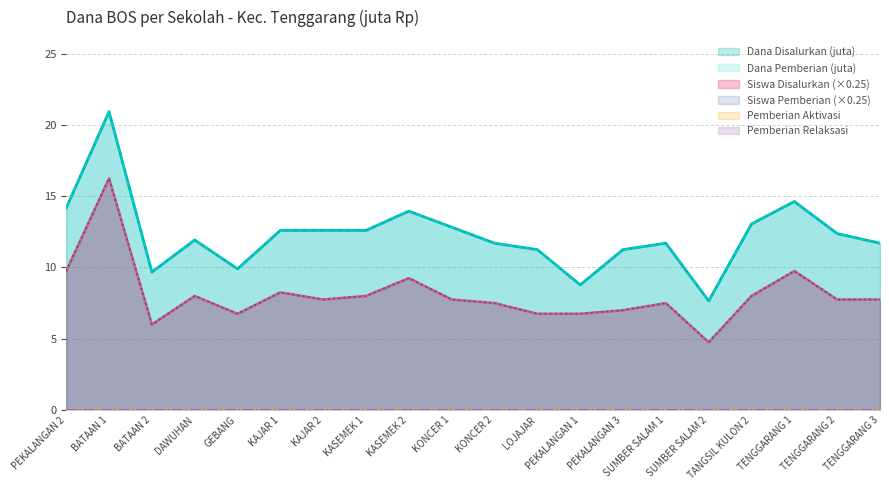

At which category is the sum across all series the highest?

BATAAN 1